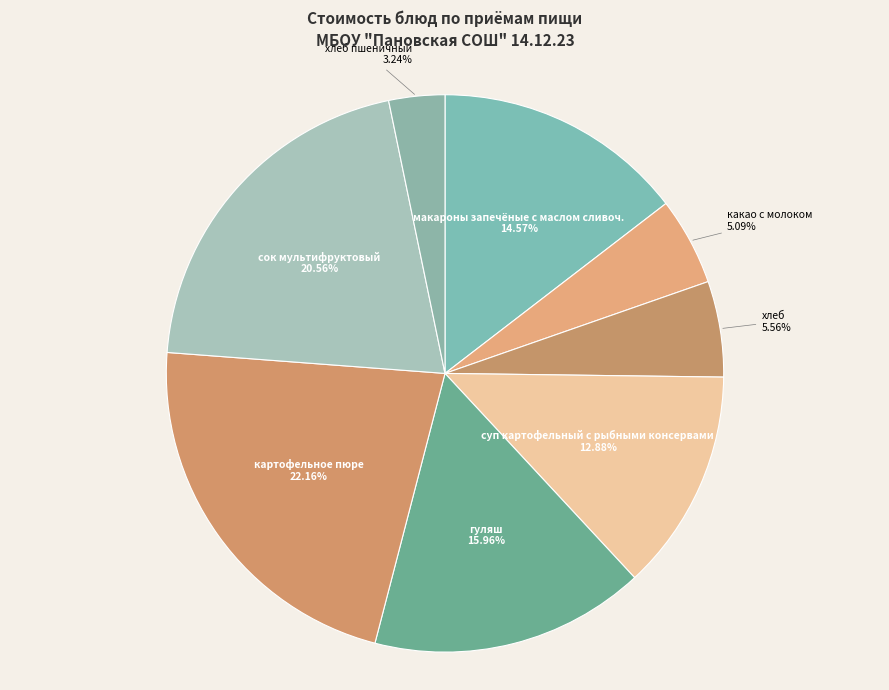

Which category has the smallest portion of the pie?

хлеб пшеничный